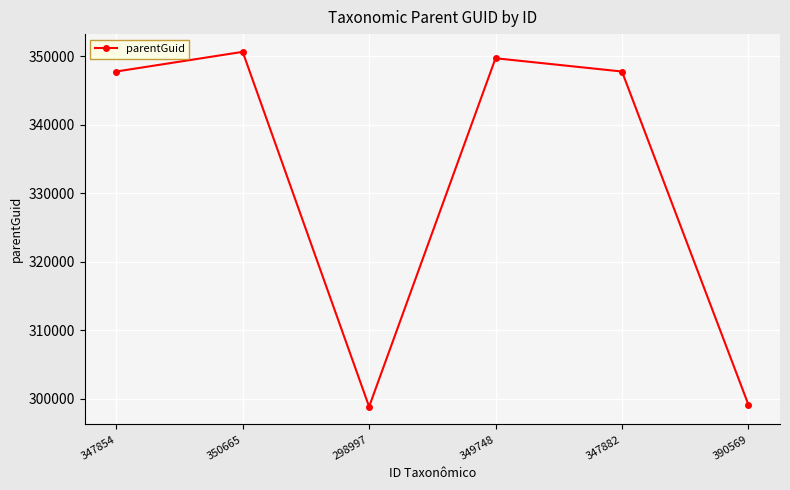

True or false: the data shows 347790 at 347854.

True